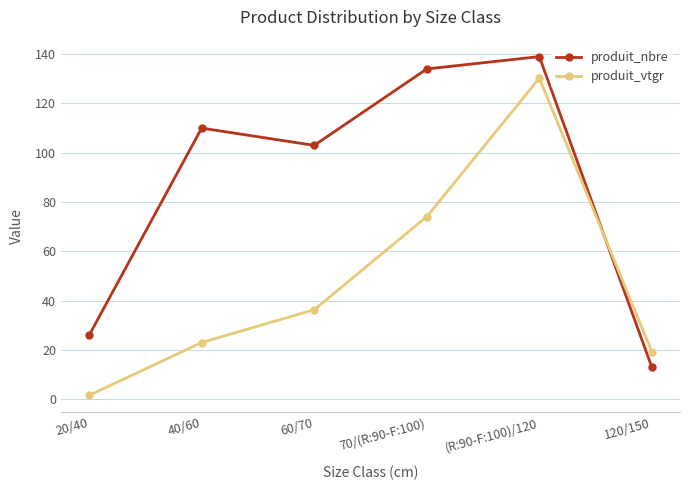

What are all the series names shown in the legend?

produit_nbre, produit_vtgr